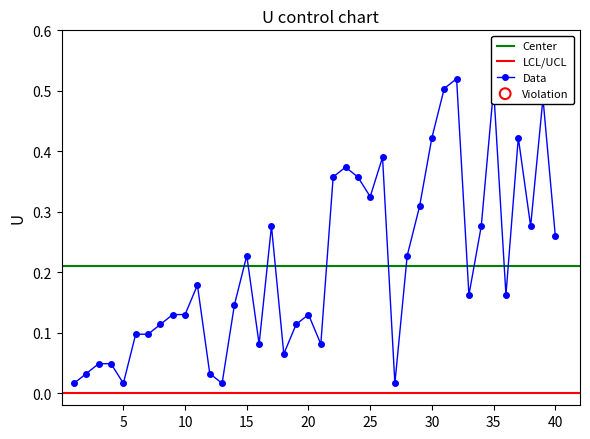

Between 28 and 24, which is larger?

24